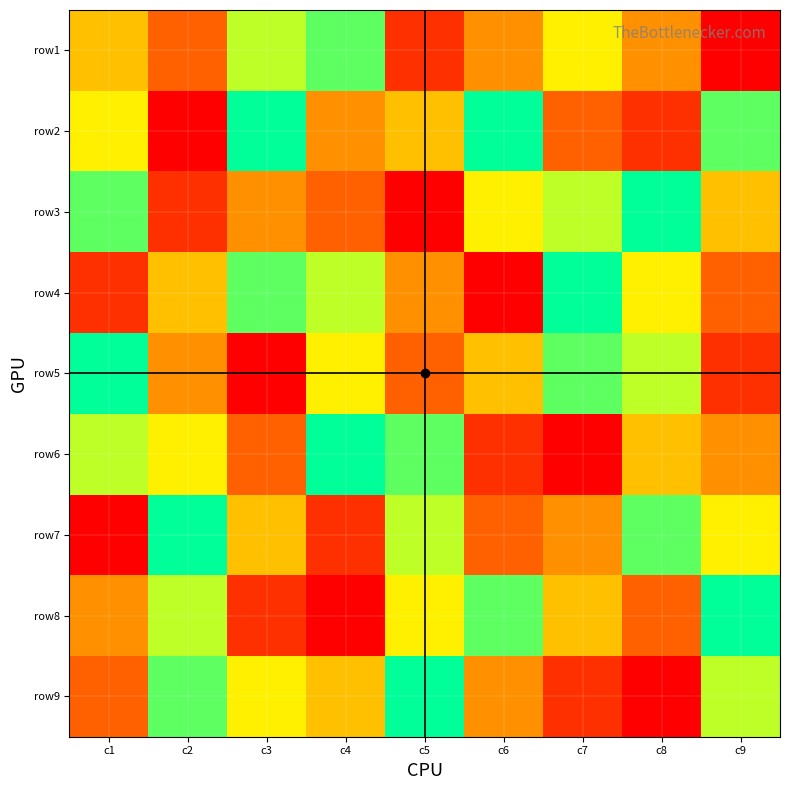

Which series has the widest spread of values?

row2